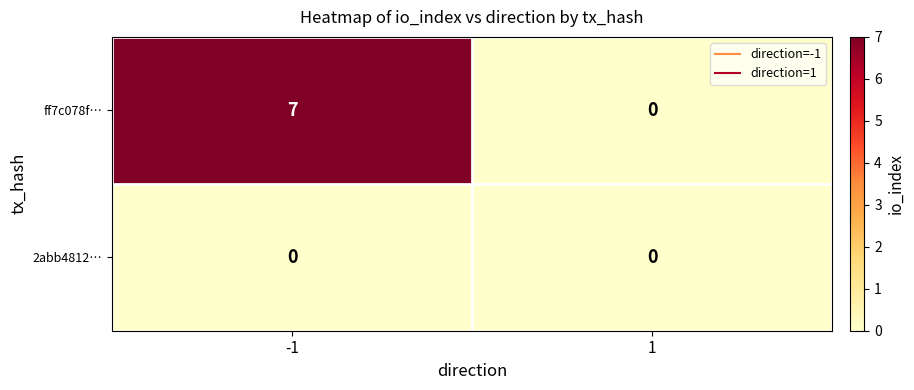

Which series has the largest total across all categories?

ff7c078f…